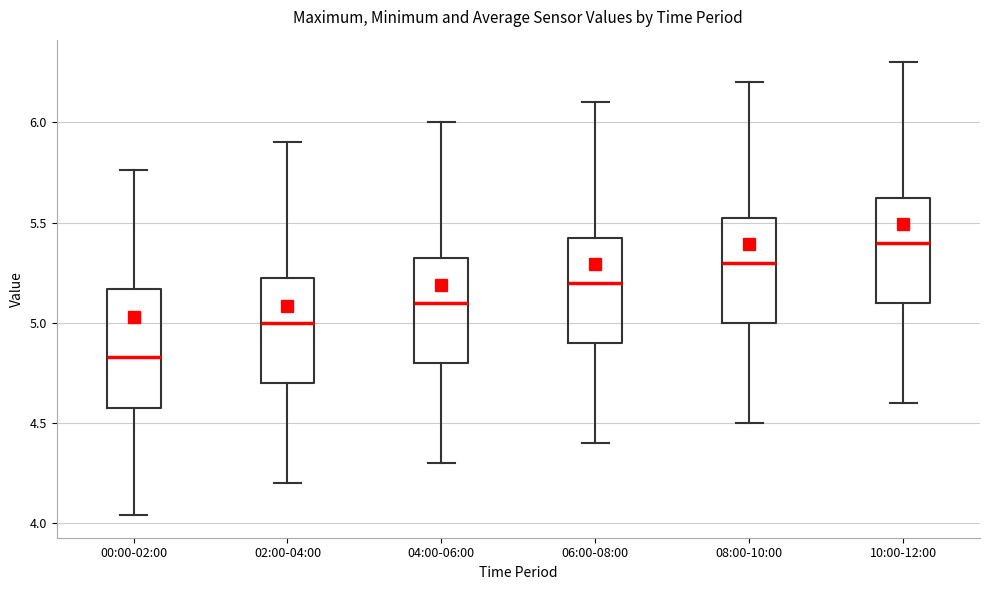

Reading left to right, transcribe this box plot: for each box, give where its median line is, the range the box spans, and where its two whiskers end, as read against the y-axis. The values are not printed on the chart, so give them approximately, as read against the axis.

00:00-02:00: median 4.85, box 4.60 to 5.15, whiskers 4.05 to 5.75
02:00-04:00: median 5.00, box 4.70 to 5.25, whiskers 4.20 to 5.90
04:00-06:00: median 5.10, box 4.80 to 5.35, whiskers 4.30 to 6.00
06:00-08:00: median 5.20, box 4.90 to 5.45, whiskers 4.40 to 6.10
08:00-10:00: median 5.30, box 5.00 to 5.55, whiskers 4.50 to 6.20
10:00-12:00: median 5.40, box 5.10 to 5.65, whiskers 4.60 to 6.30